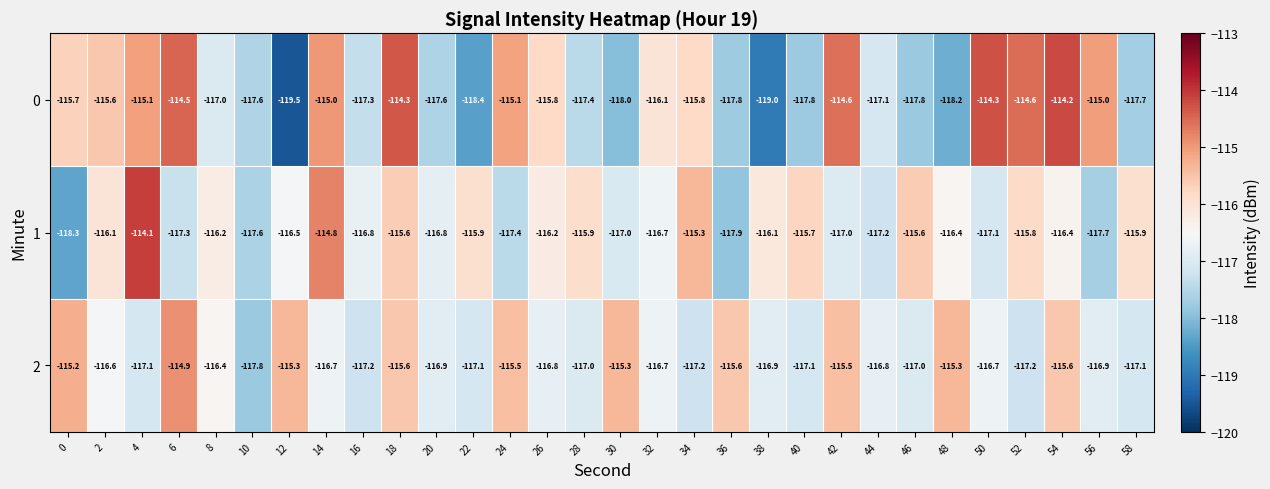

At how many categories does at least one series exceed -118?

30